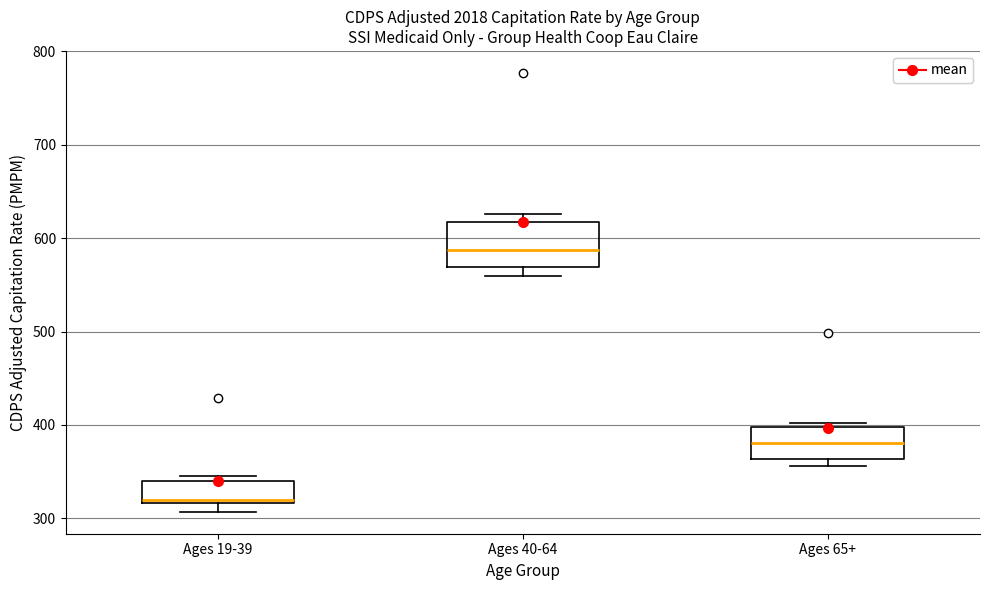

Reading left to right, read every box against the y-axis: the position of its median line, the range the box covers, and the ends of its whiskers. The values are not printed on the chart, so give them approximately, as read against the axis.

Ages 19-39: median 320 (just above the box's lower edge), box 320 to 340, whiskers 310 to 350
Ages 40-64: median 590, box 570 to 620, whiskers 560 to 630
Ages 65+: median 380, box 360 to 400, whiskers 360 (just below the box's lower edge) to 400 (just above the box's upper edge)